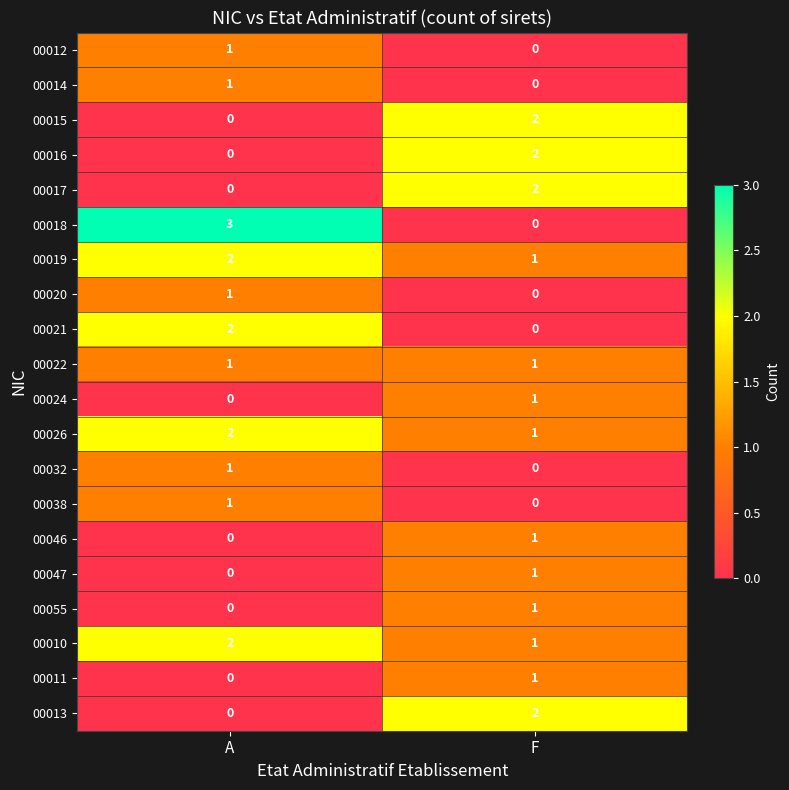

What is the spread (max minus min) of values at A?

3